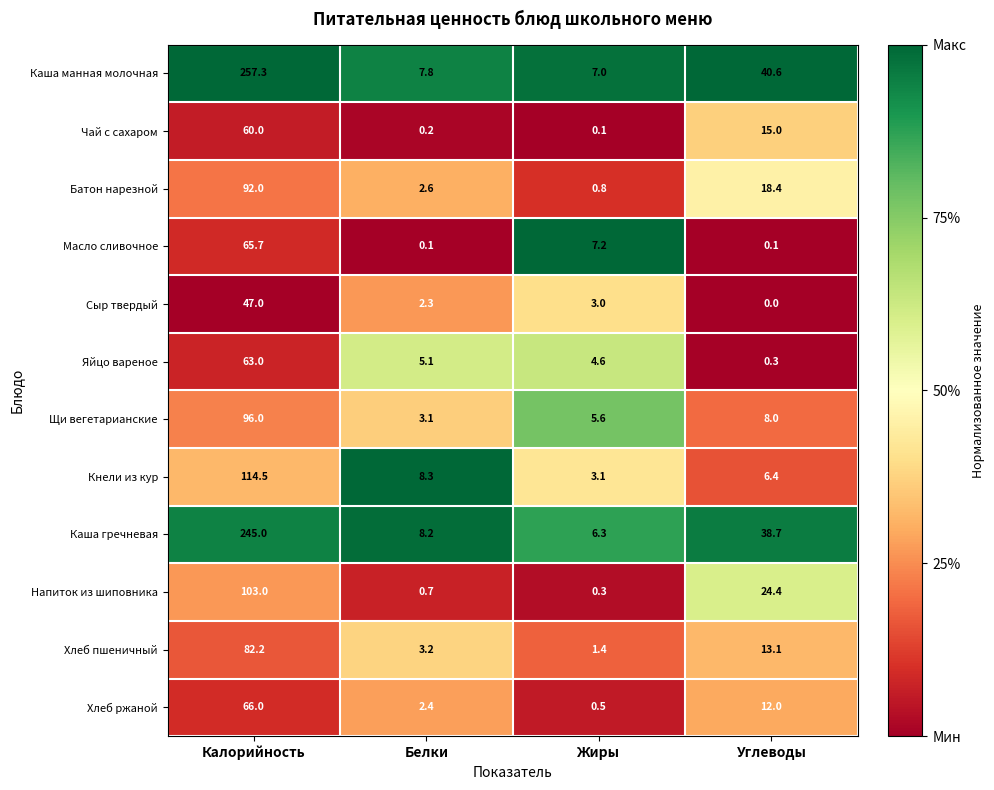

At which label is Кнели из кур closest to 58?

Белки